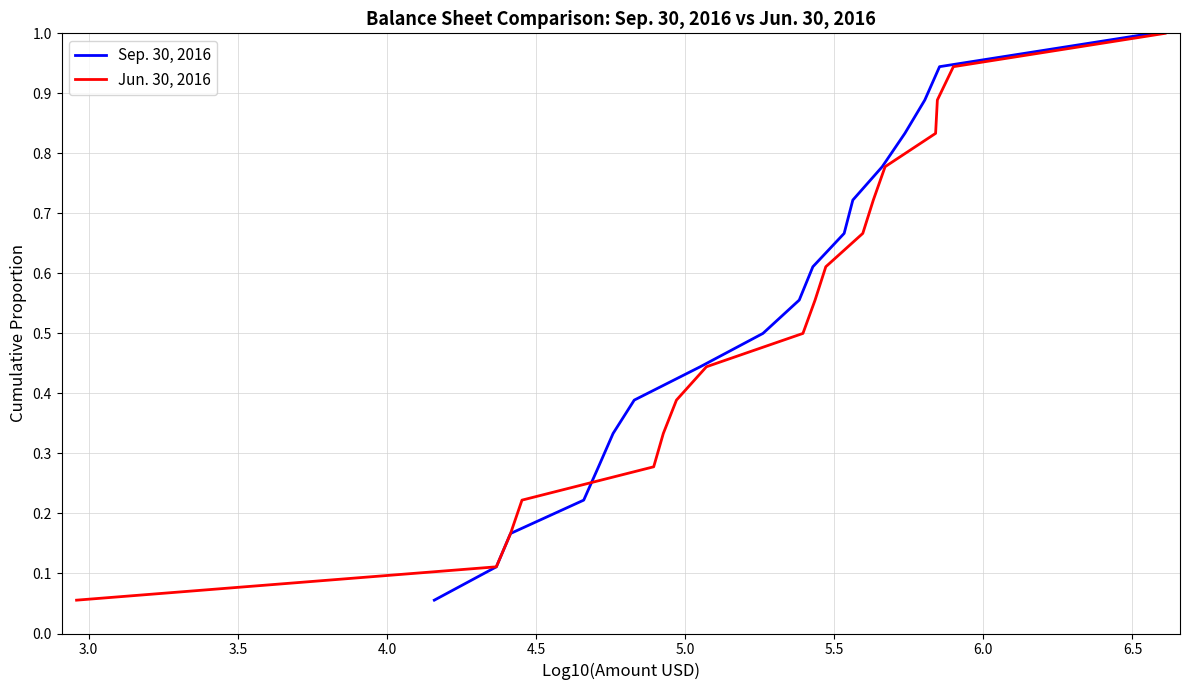

True or false: Jun. 30, 2016 has more than 2 points higher than both neighbors.

False